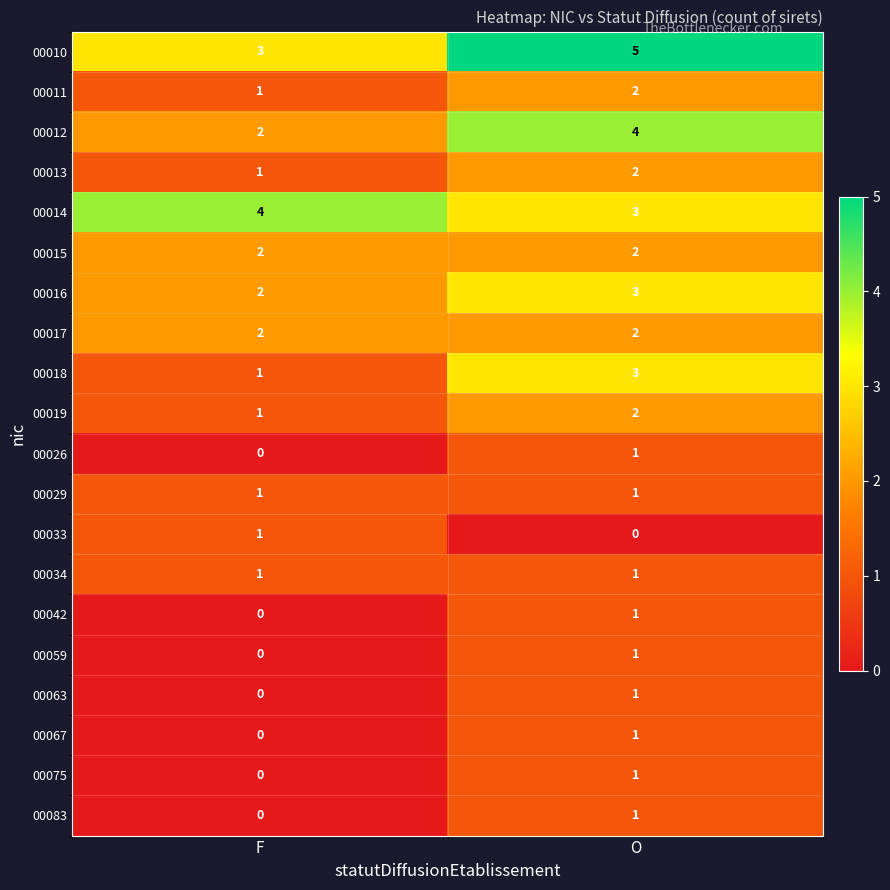

The 00011 series shows 1 at F. True or false?

True